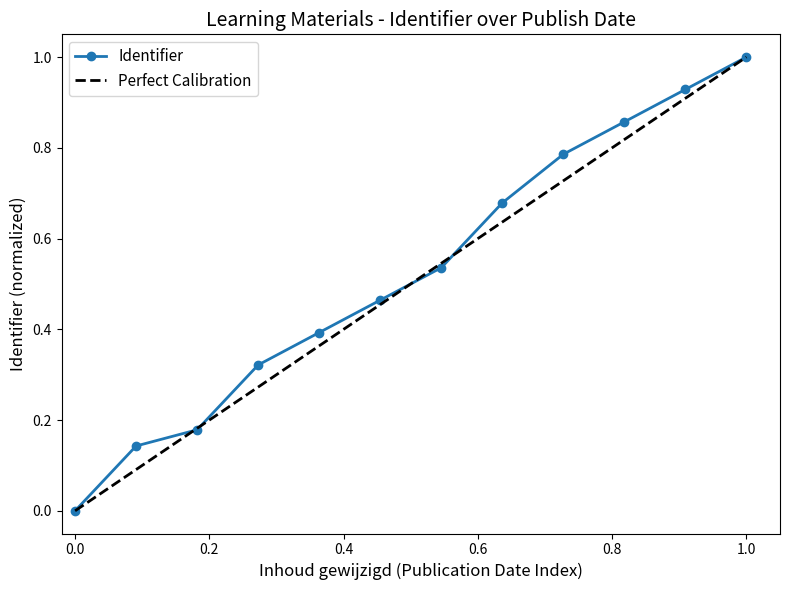

What is the highest value of the Identifier series?

1.0